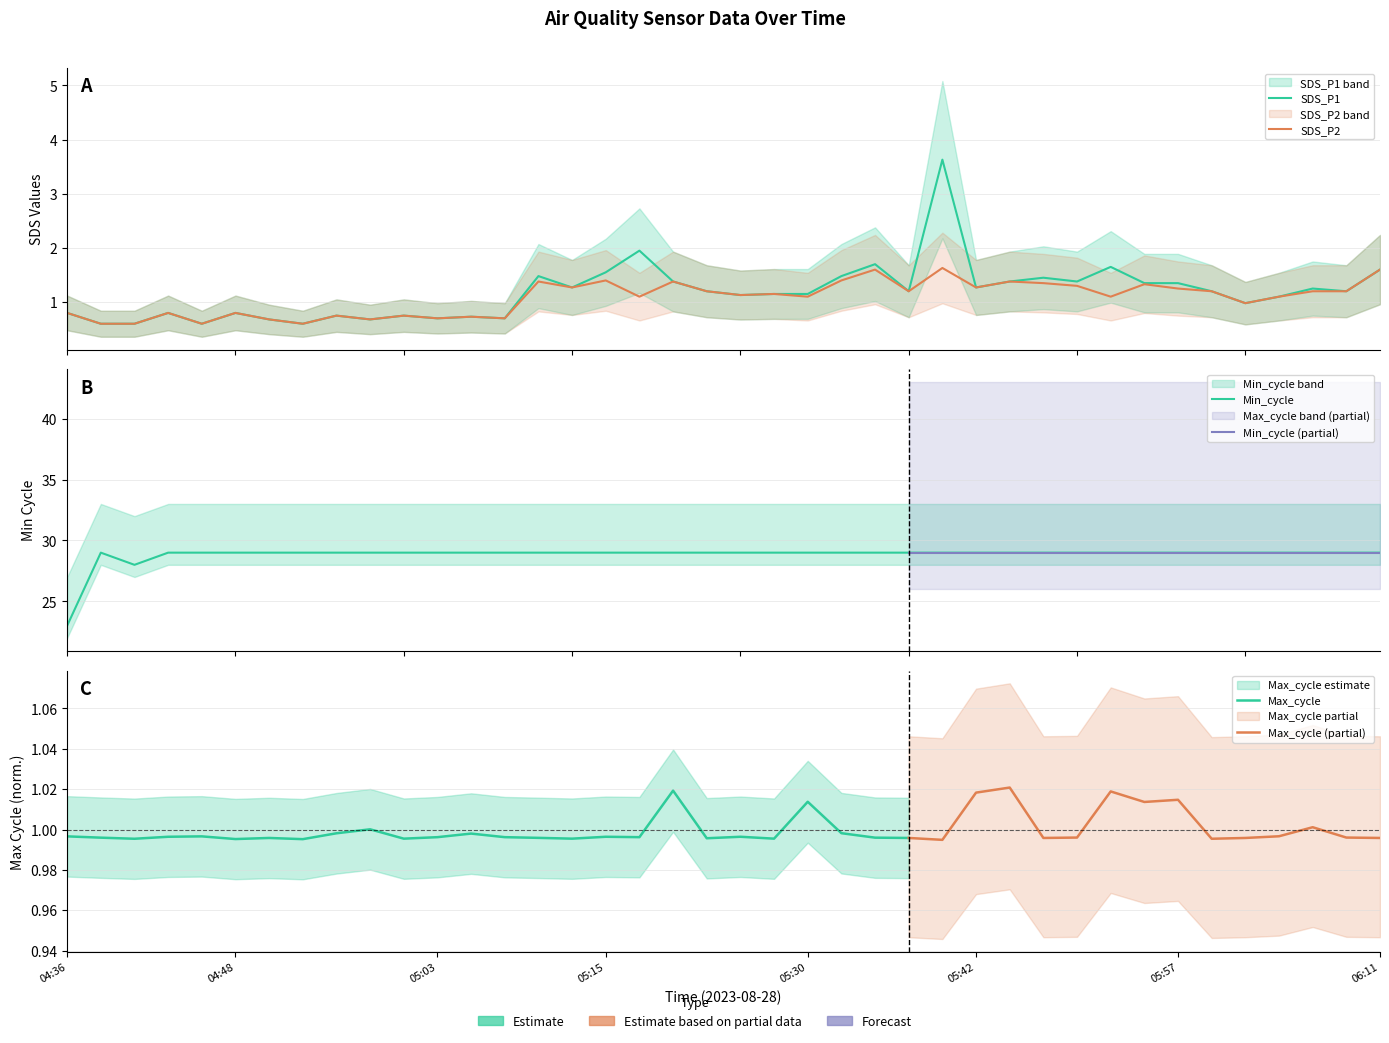

Does the chart display data point markers on the line(s)?

No